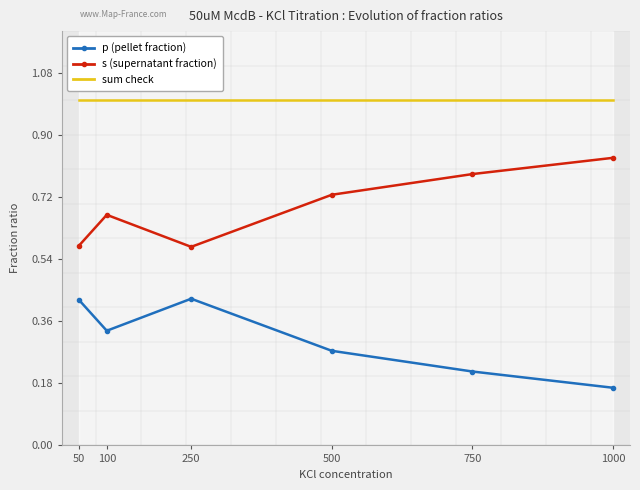

True or false: p (pellet fraction) and s (supernatant fraction) cross at least once.

False